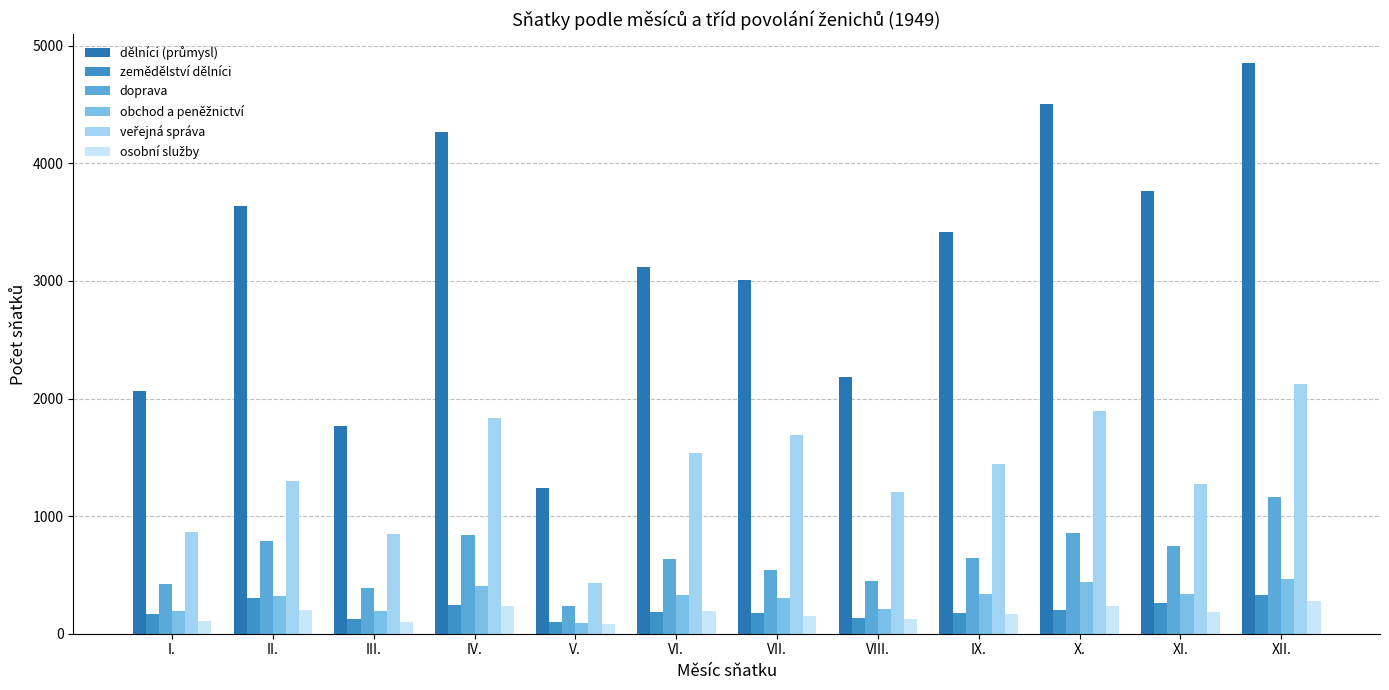

How many groups of bars are there?

12